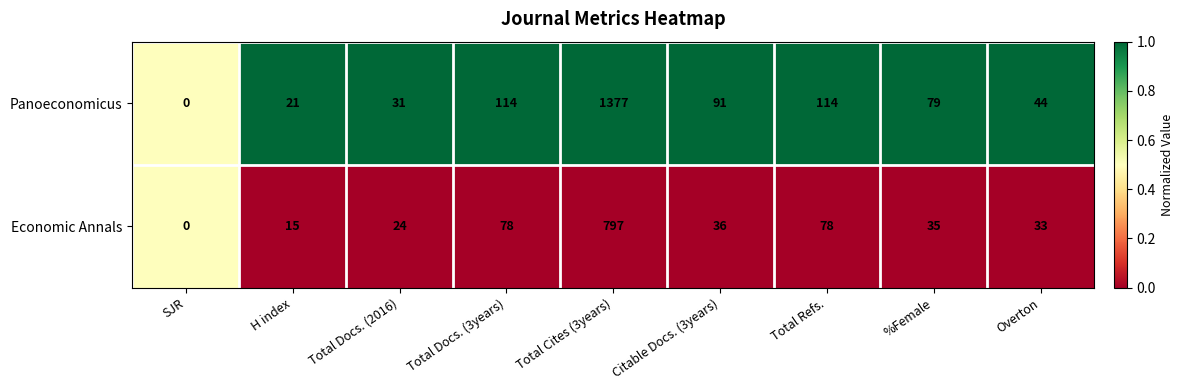

What is the total value across all series at Citable Docs. (3years)?

127